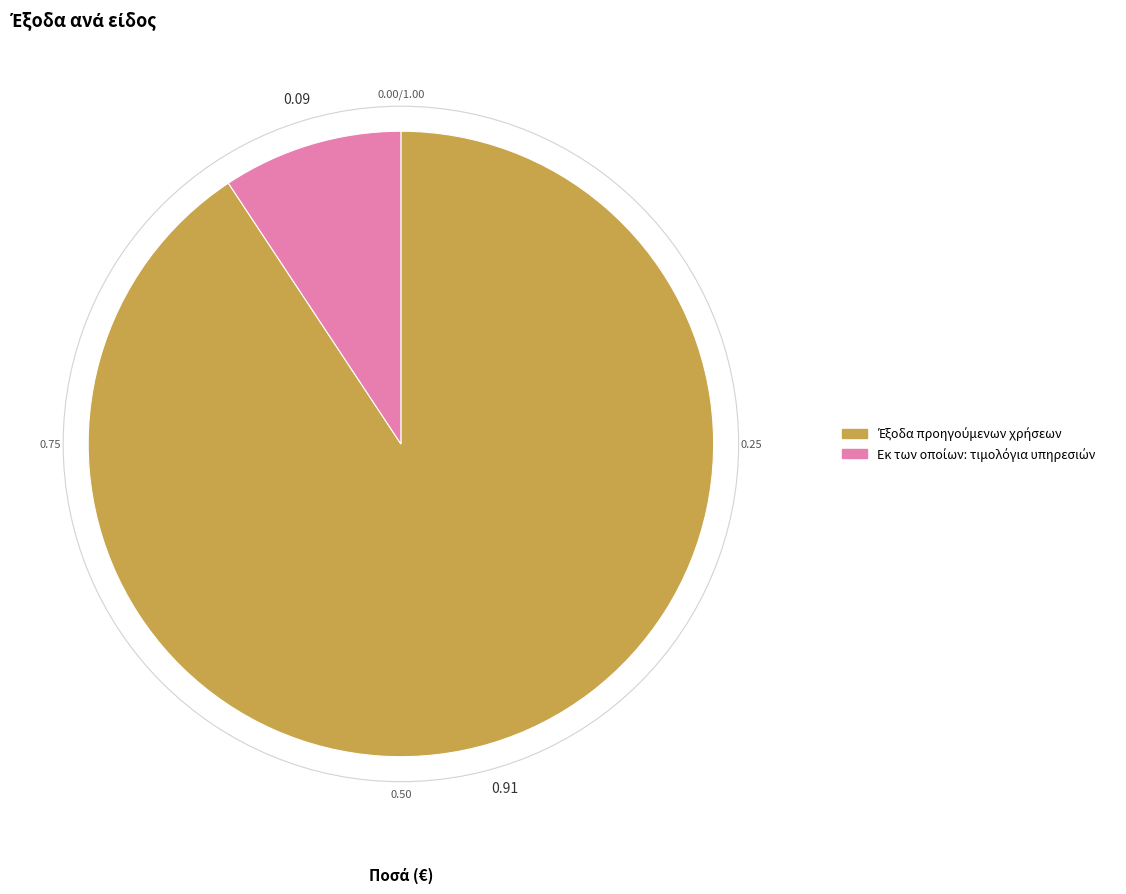

Is there a majority slice in this chart?

Yes